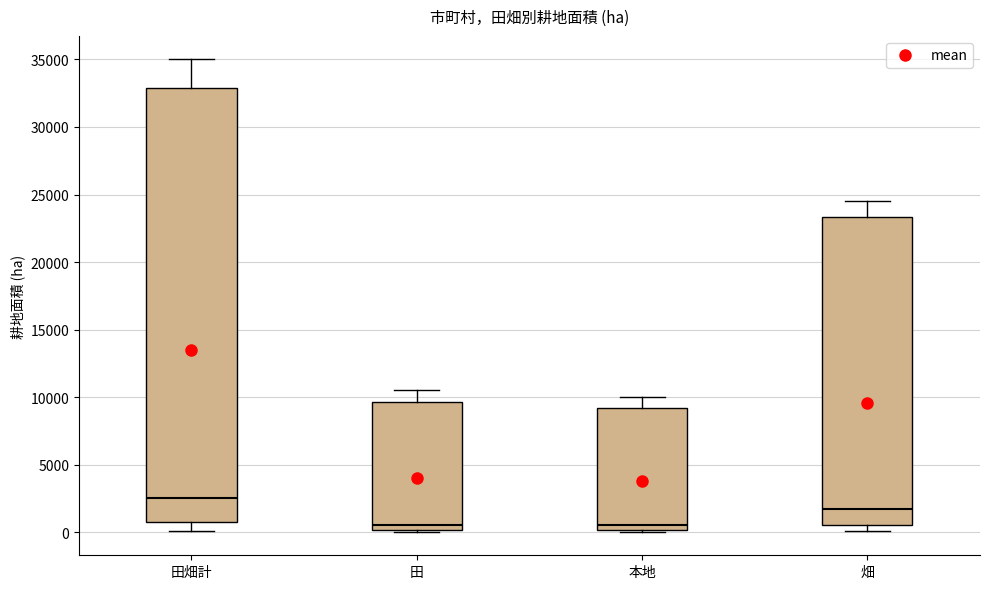

Where is the lower edge of the box for 田 on the y-axis? The values are not printed on the chart, so give them approximately, as read against the axis.

0